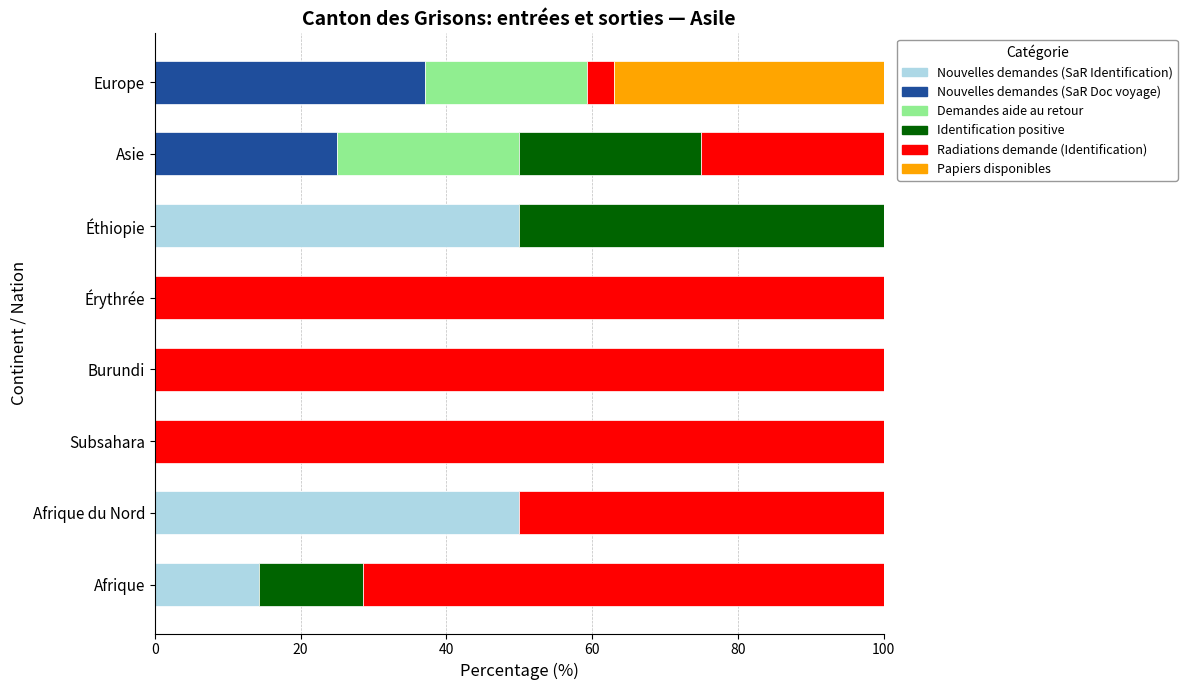

What is the total value across all series at Afrique du Nord?

100.0